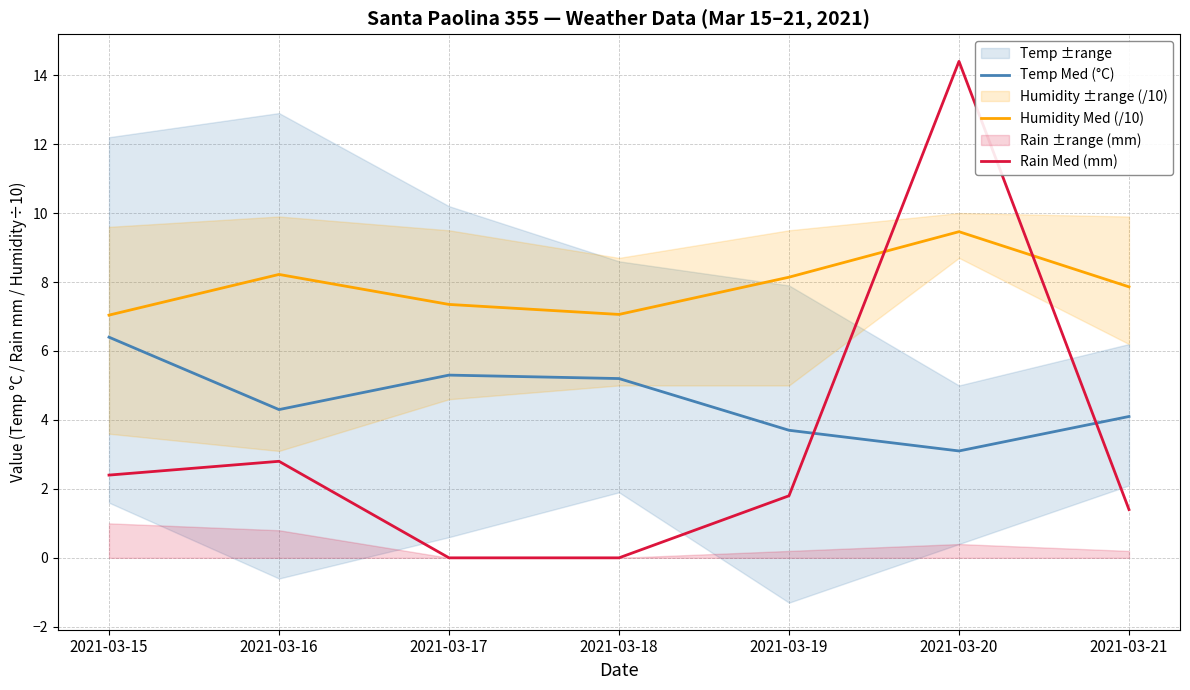

At which category is the sum across all series the highest?

2021-03-20